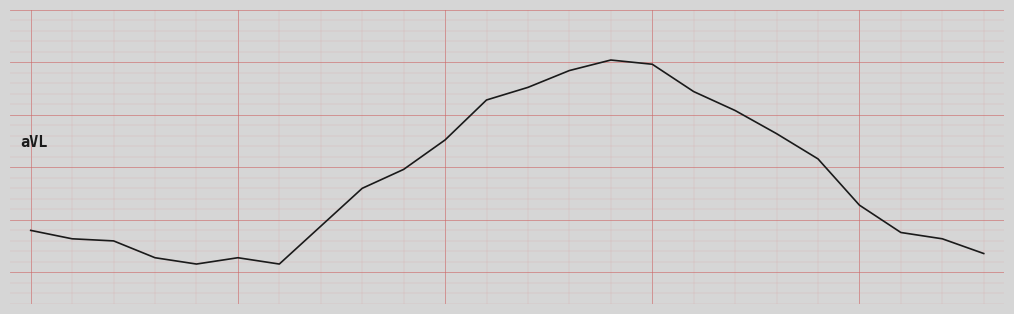

Reading right to left, list all the values displayed in this chart.

20.9	21.6	21.9	23.2	25.4	26.6	27.7	28.6	29.9	30.1	29.6	28.8	28.2	26.3	24.9	24.0	22.2	20.4	20.7	20.4	20.7	21.5	21.6	22.0